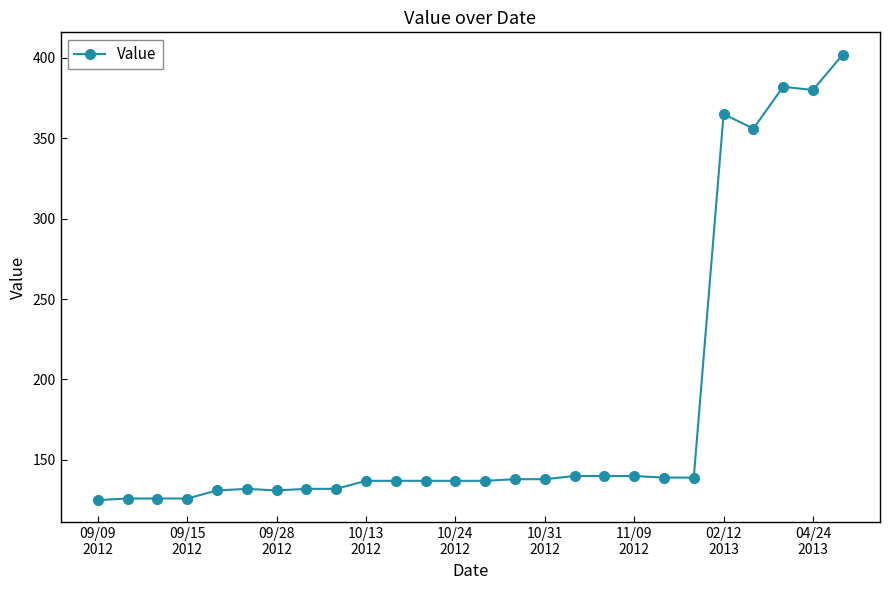

What is the value of the 10th point from the left?

137